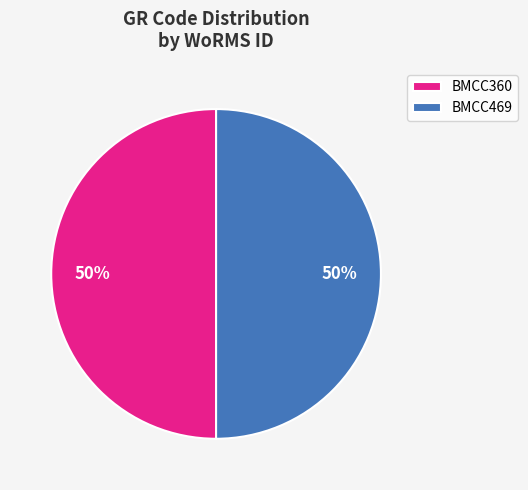

How many segments does this pie chart have?

2